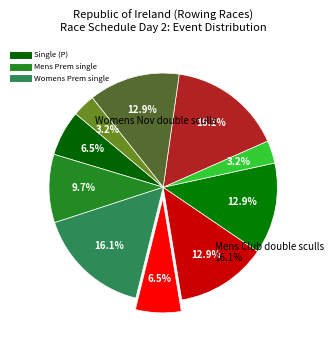

Rank the categories by value from highest to lowest.

Womens Prem single, Mens Club double sculls, Womens Int coxed four, Womens Nov double sculls, Womens Club double sculls, Mens Prem single, Single (P), Mens Nov coxed eight, Mens Snr coxless four, Boys U17 coxed eight